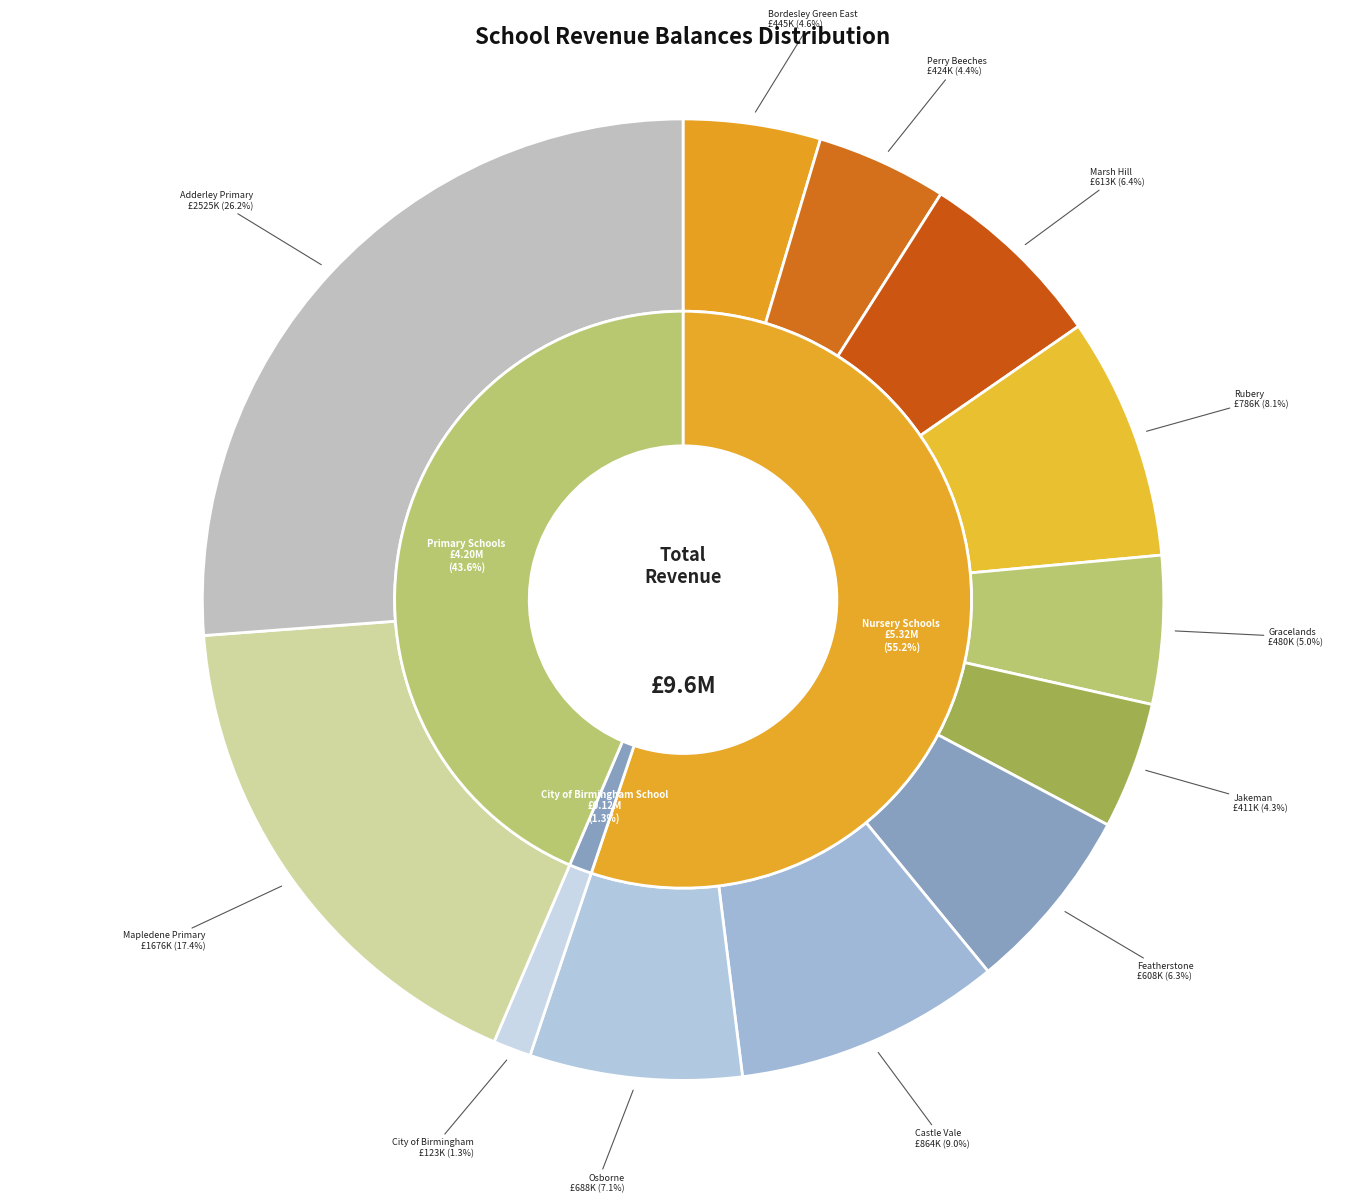

What is the largest slice in the pie chart?

Adderley Primary School